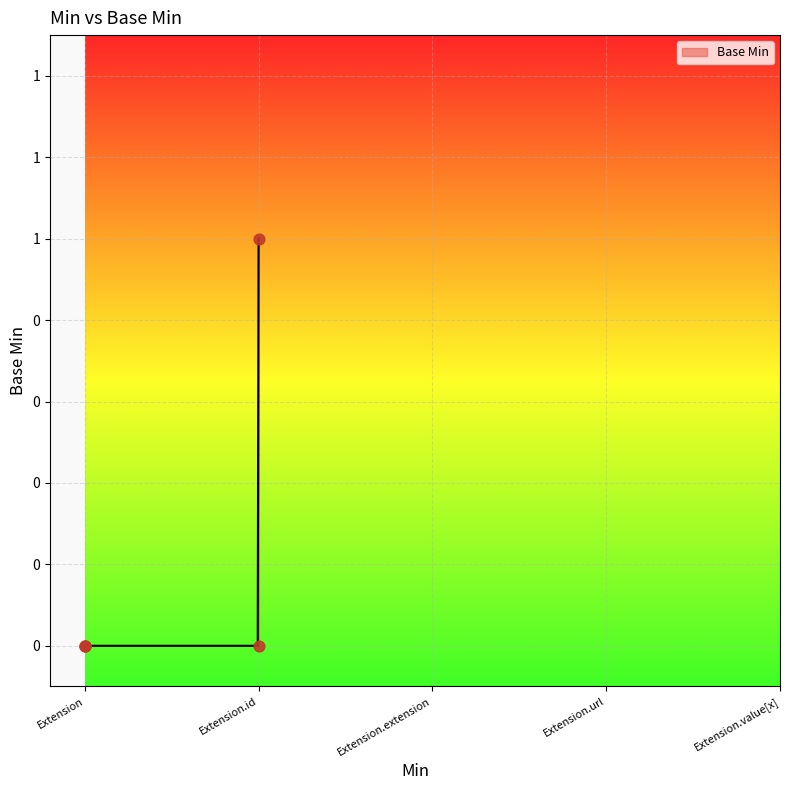

Between Extension.extension and Extension.value[x], which is larger?

Extension.extension